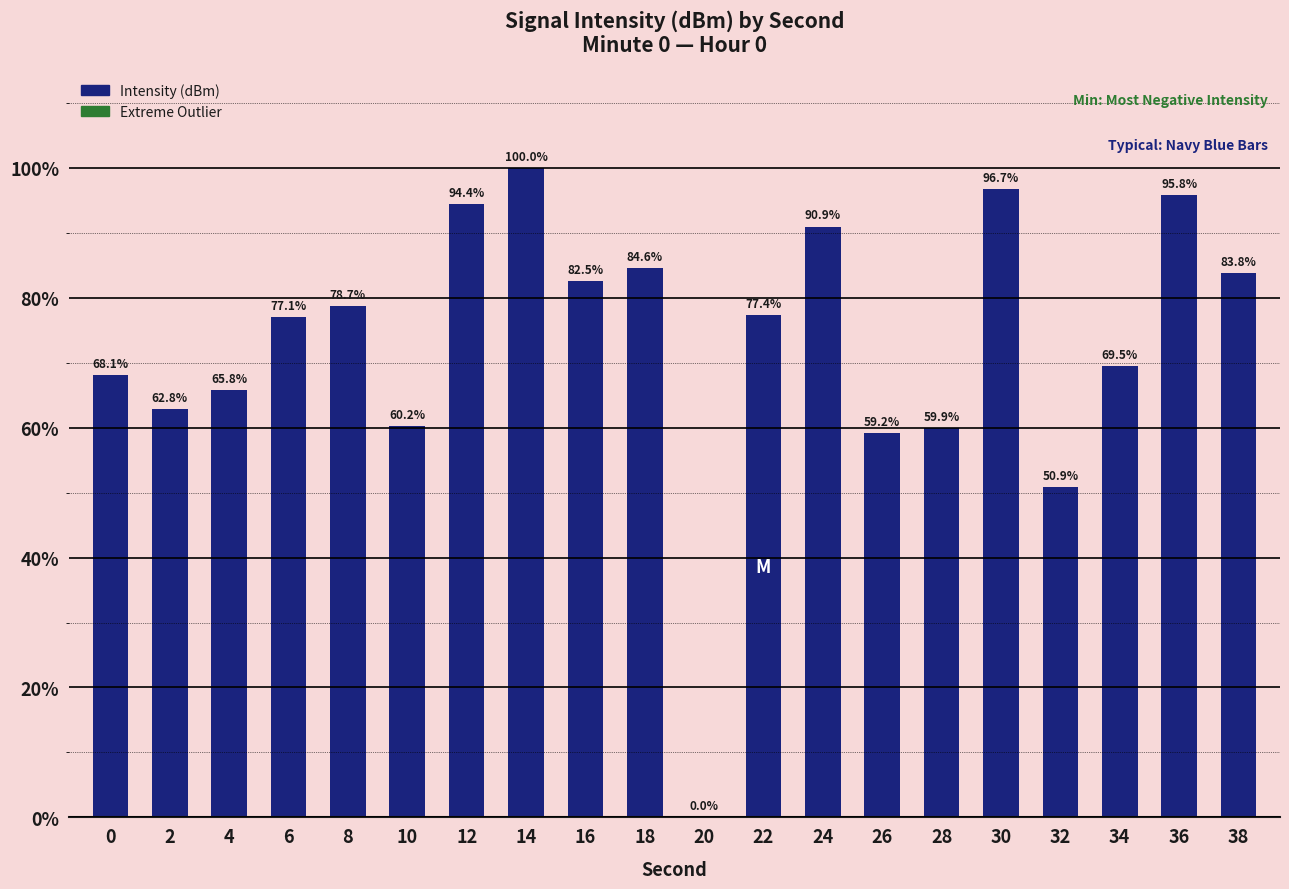

Read the value at 36.

95.8